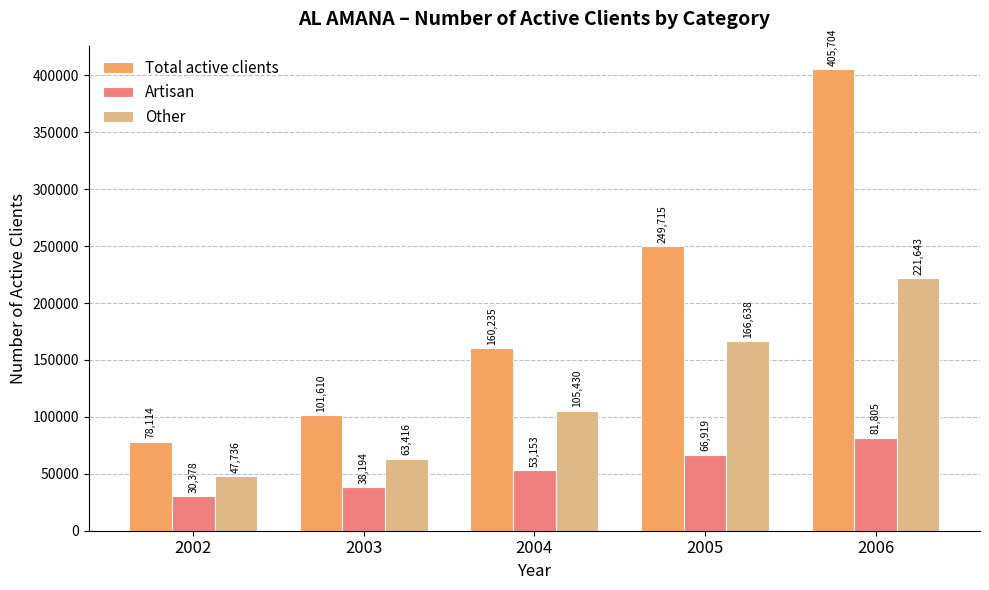

The value of Artisan at 2004 is 84230. True or false?

False